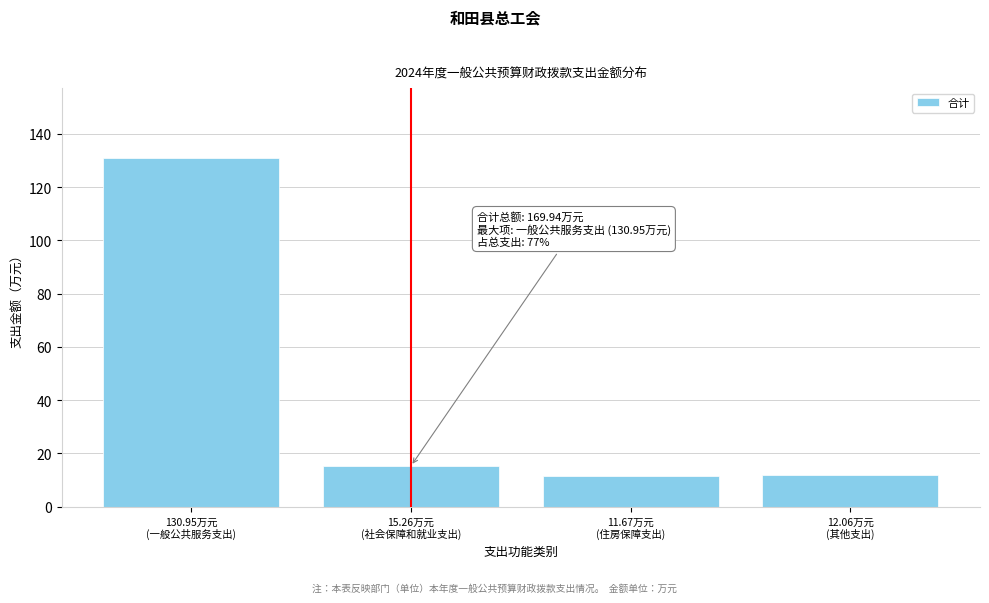

What is the sum of all values?

169.9